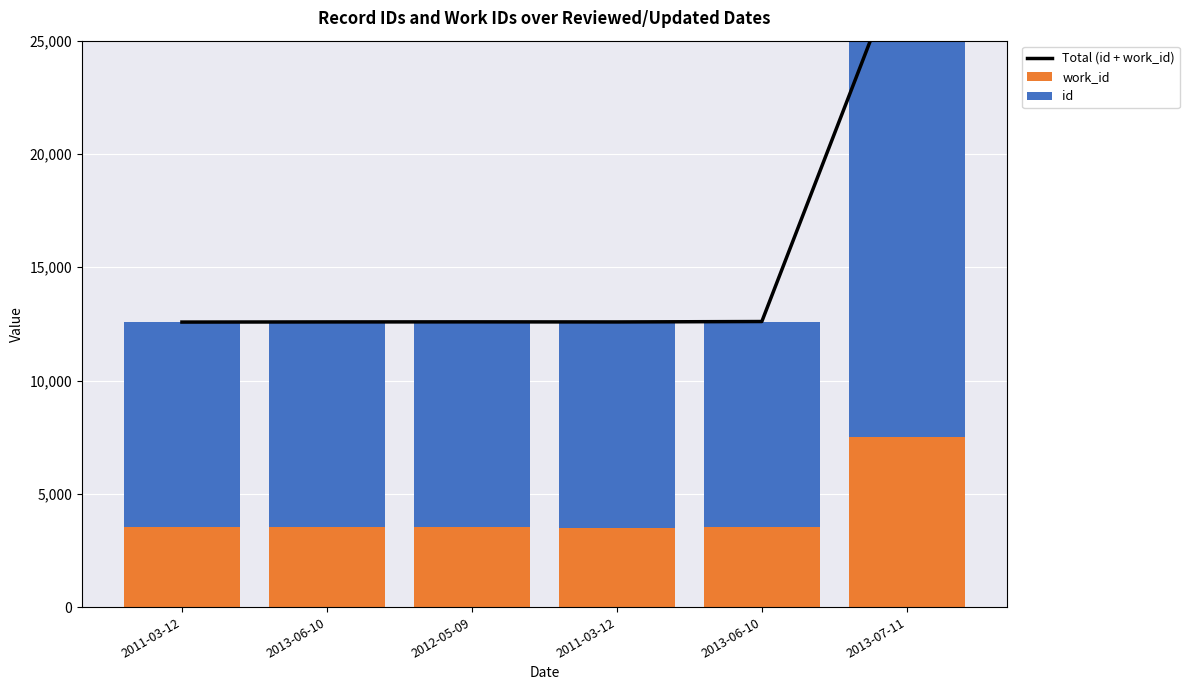

How many data points in work_id are less than 3514?

1